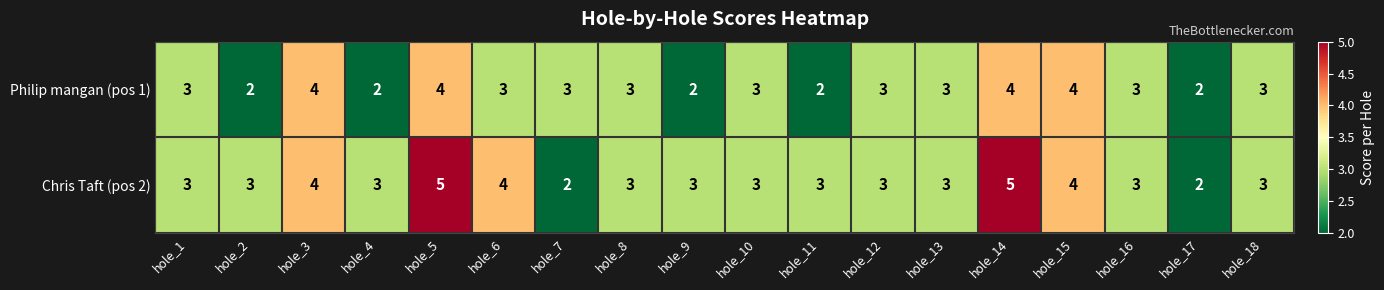

Which series changed the most between hole_7 and hole_17?

Philip mangan (pos 1)